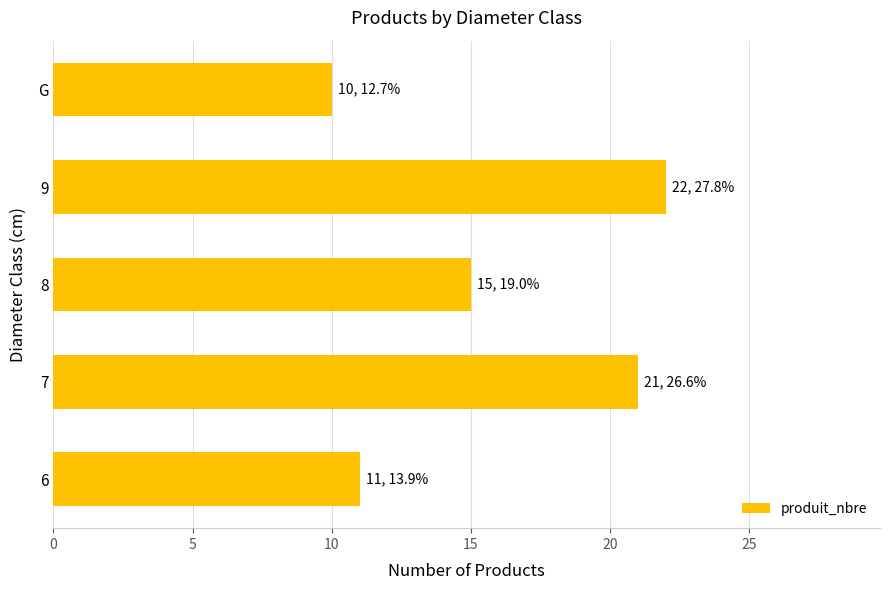

At which label is the value closest to 16?

8